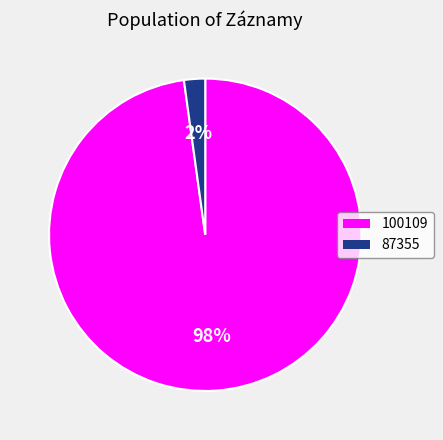

Combined, do 87355 and 100109 account for over 50%?

Yes